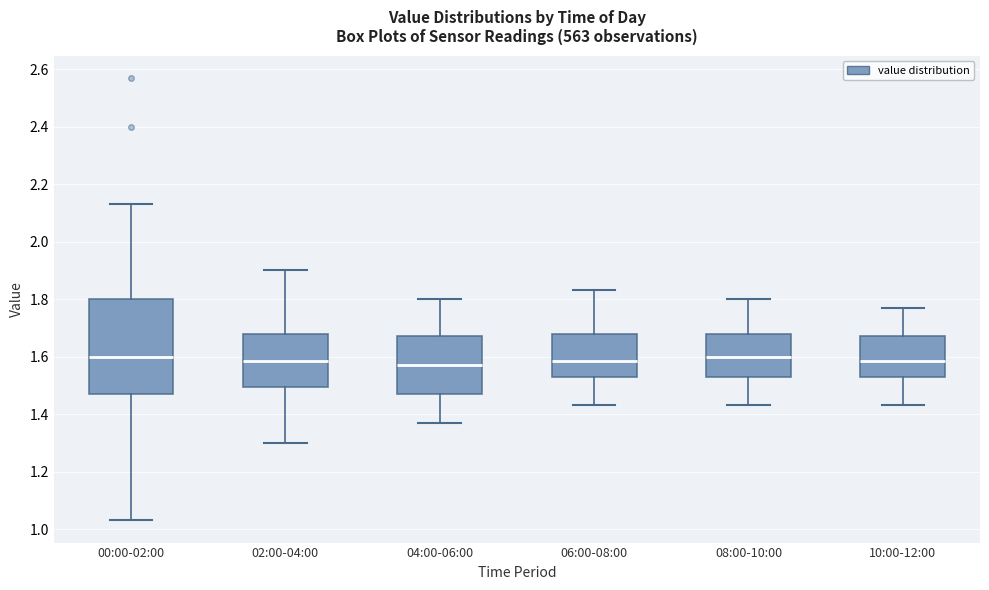

Where is the upper edge of the box for 00:00-02:00 on the y-axis? The values are not printed on the chart, so give them approximately, as read against the axis.

1.80